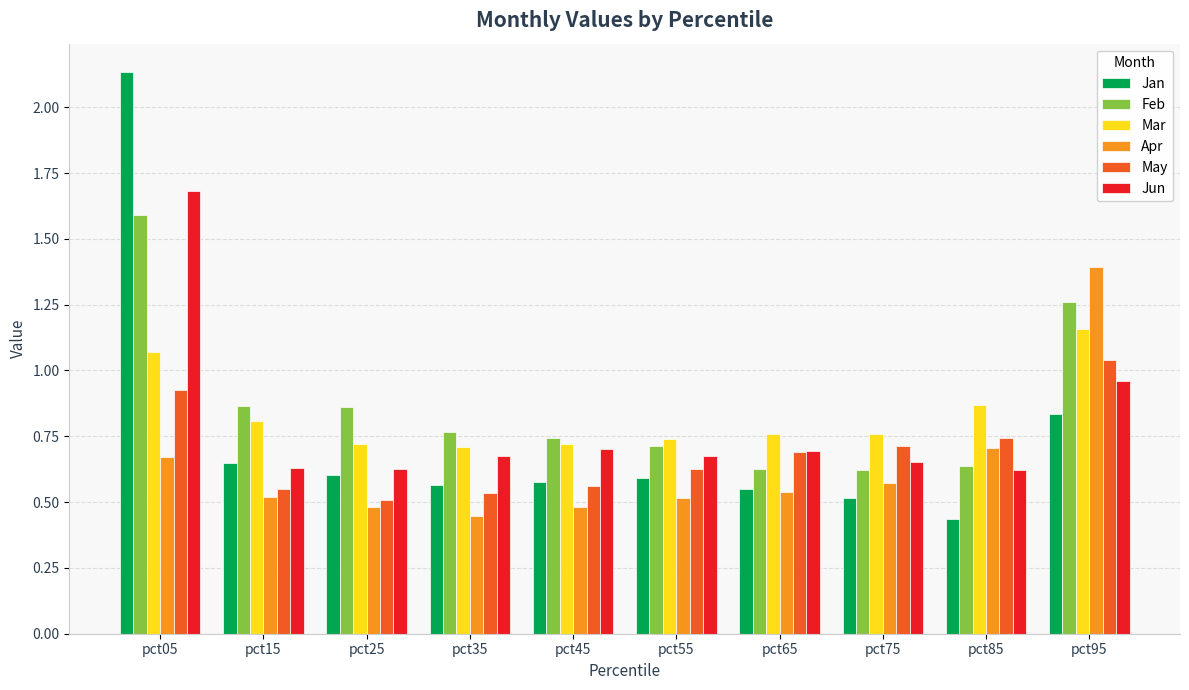

Count the Apr values in the range 0 to 1.

9